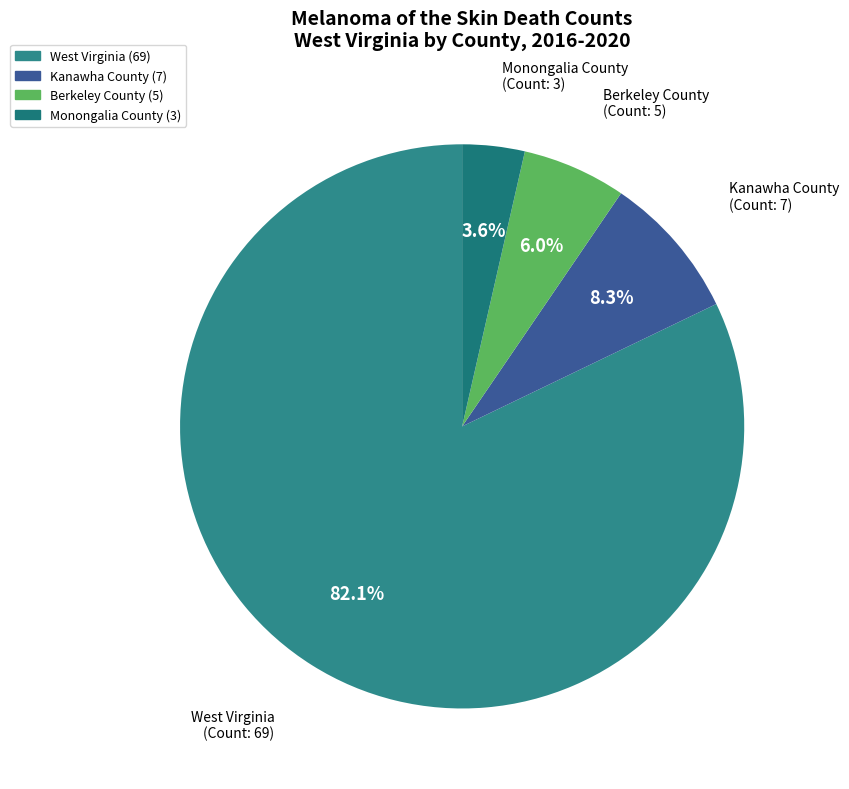

Is there a majority slice in this chart?

Yes